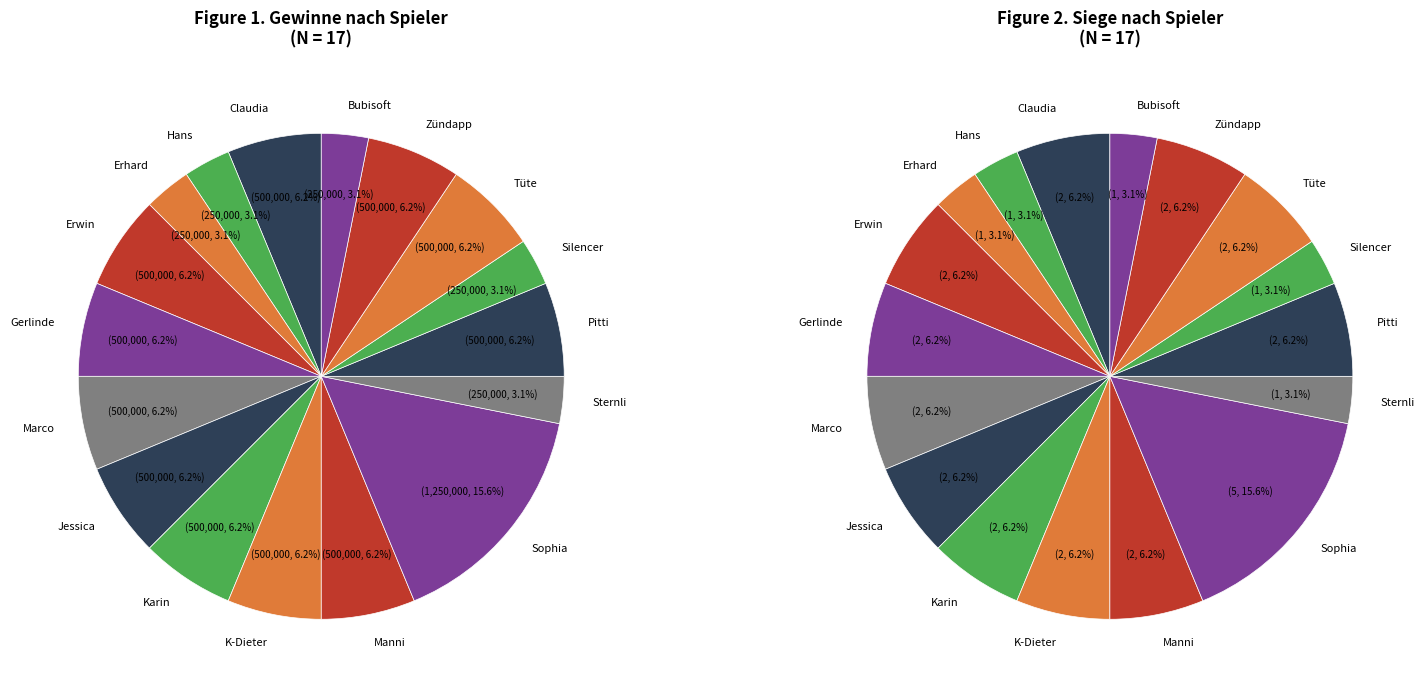

How much of the chart is everything except Zündapp?

93.8%